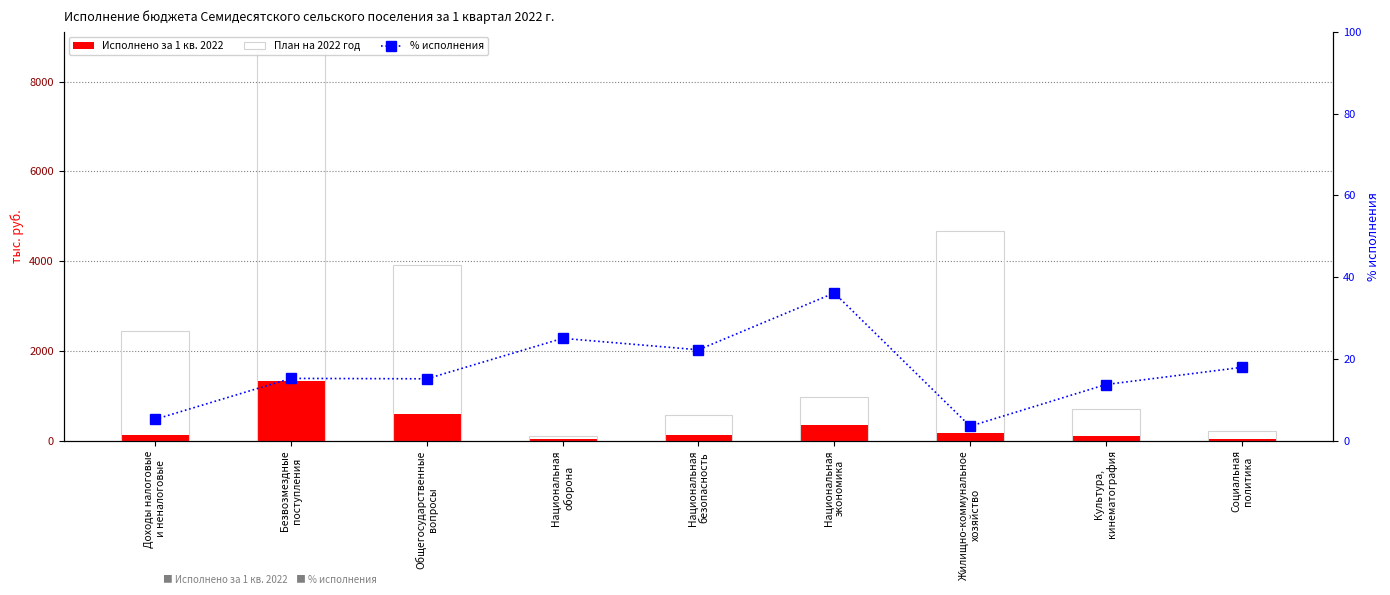

Which label corresponds to the smallest value in the chart?

Жилищно-коммунальное
хозяйство